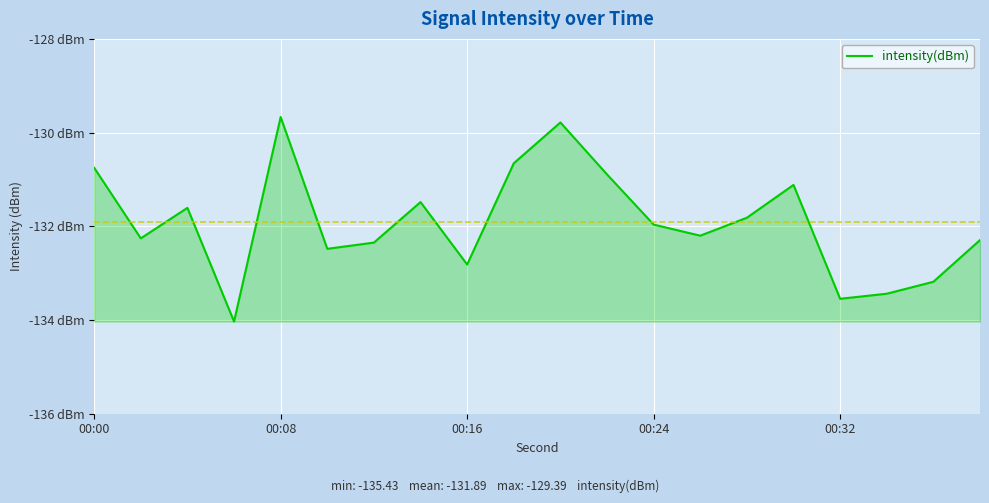

Does the chart have visible grid lines?

Yes